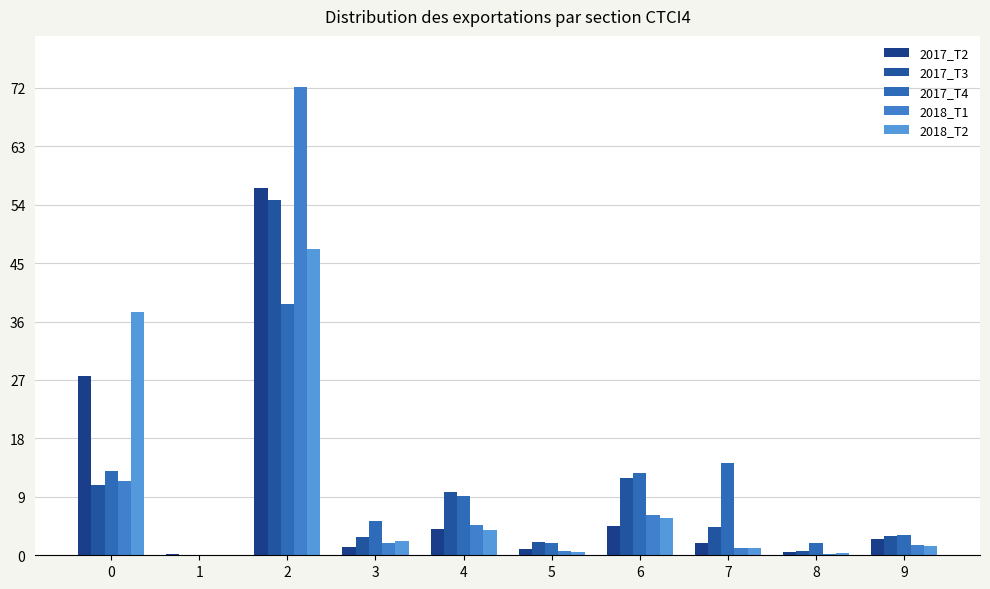

How many series are shown in this chart?

5